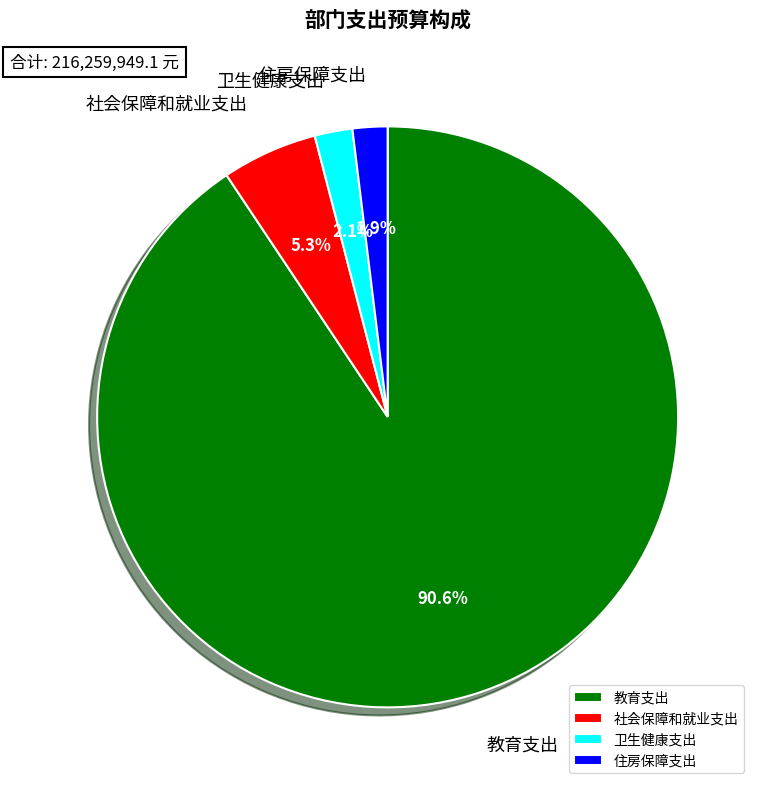

Count the number of slices in the pie.

4